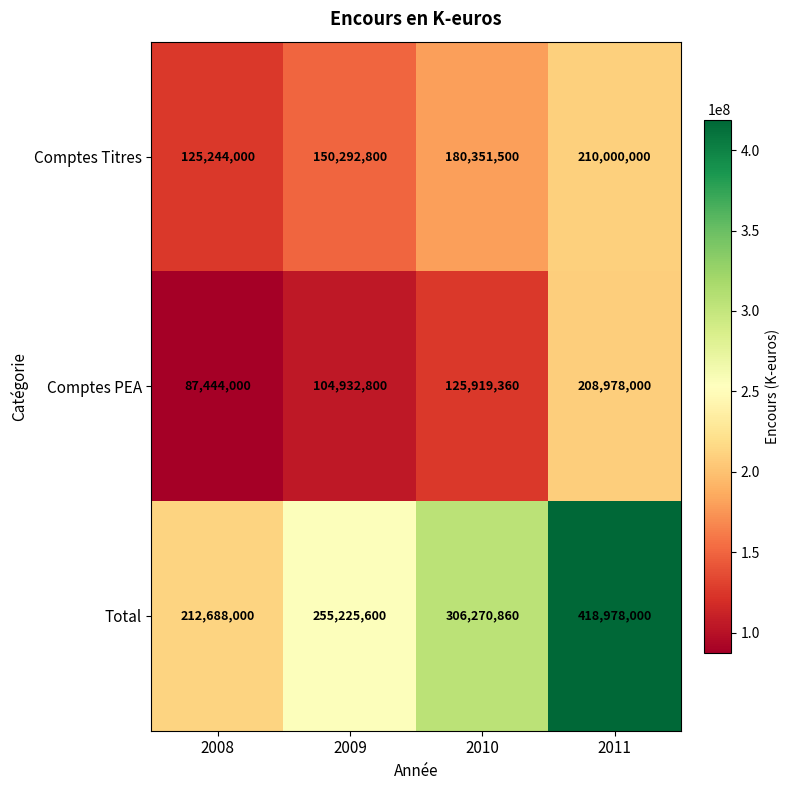

Is it true that Comptes PEA equals 57276047 at 2011?

False